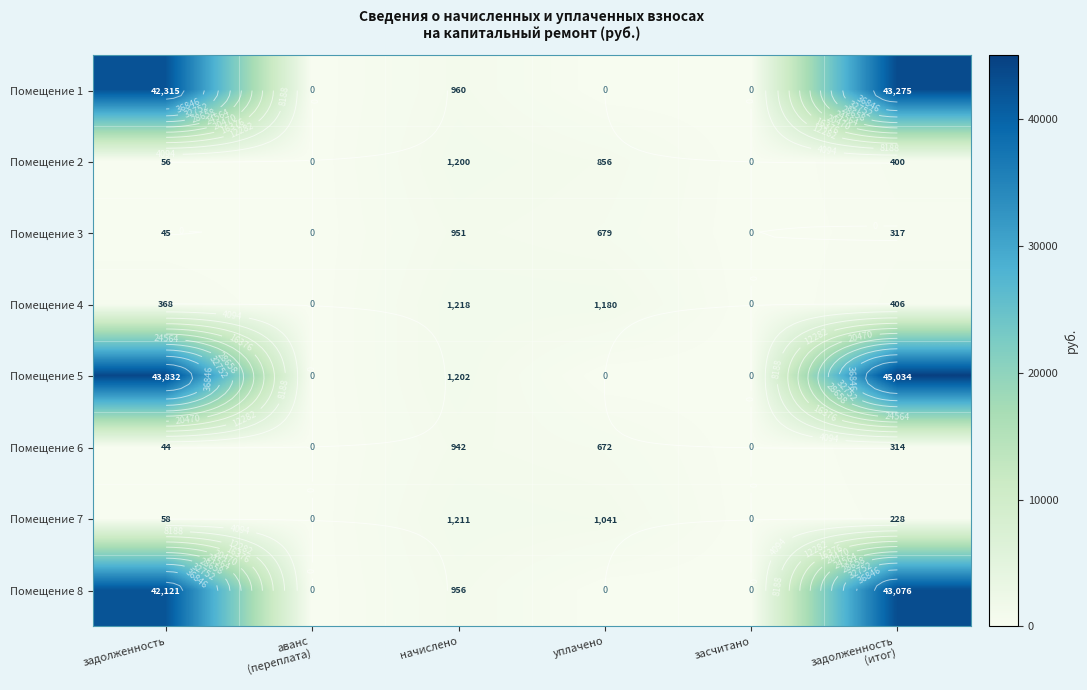

At which label does Помещение 6 first exceed 314?

начислено